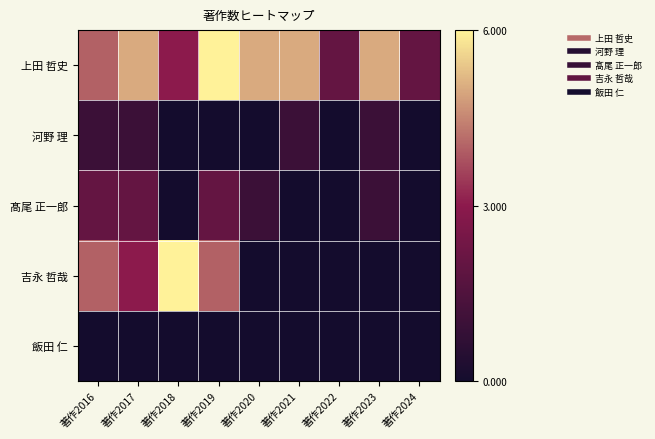

Reading left to right, what are all the values shown in this chart?

上田 哲史: 著作2016=4	著作2017=5	著作2018=3	著作2019=6	著作2020=5	著作2021=5	著作2022=2	著作2023=5	著作2024=2
河野 理: 著作2016=1	著作2017=1	著作2018=0	著作2019=0	著作2020=0	著作2021=1	著作2022=0	著作2023=1	著作2024=0
髙尾 正一郎: 著作2016=2	著作2017=2	著作2018=0	著作2019=2	著作2020=1	著作2021=0	著作2022=0	著作2023=1	著作2024=0
吉永 哲哉: 著作2016=4	著作2017=3	著作2018=6	著作2019=4	著作2020=0	著作2021=0	著作2022=0	著作2023=0	著作2024=0
飯田 仁: 著作2016=0	著作2017=0	著作2018=0	著作2019=0	著作2020=0	著作2021=0	著作2022=0	著作2023=0	著作2024=0